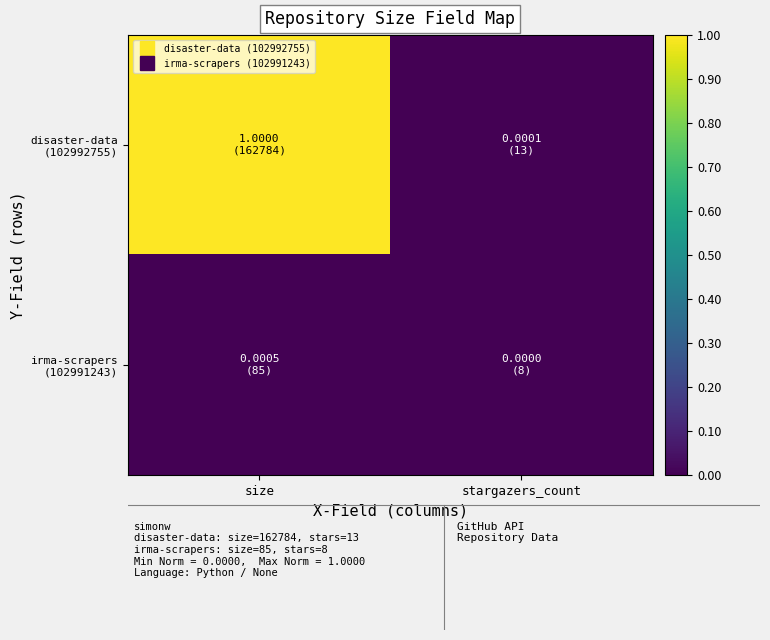

Between size and stargazers_count, which series saw the biggest shift?

disaster-data (102992755)